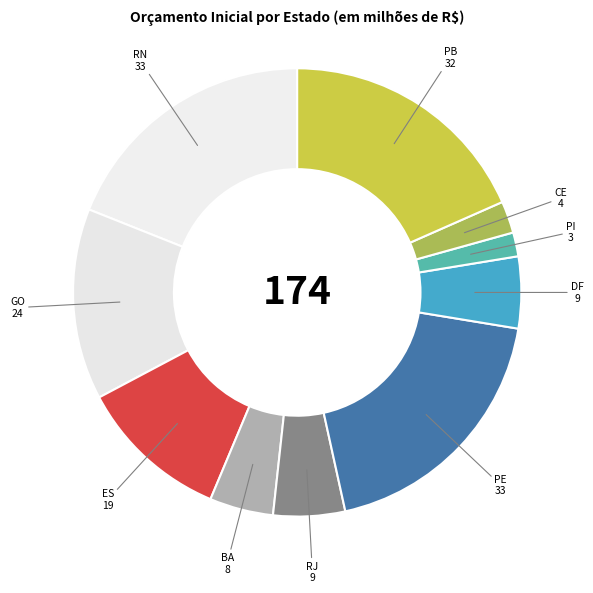

Count the number of slices in the pie.

10